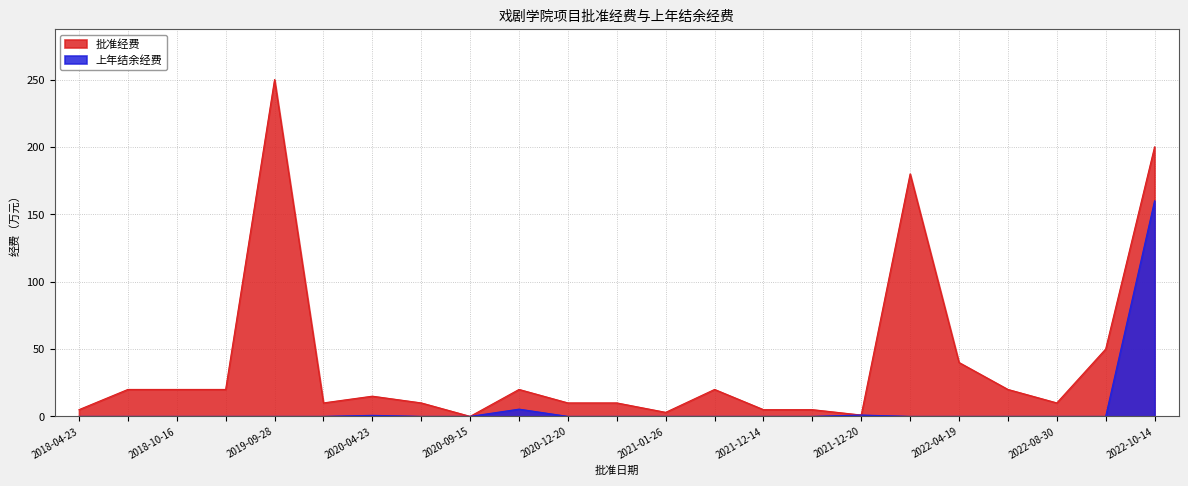

Where is 批准经费 nearest to the value 125?

2022-02-23